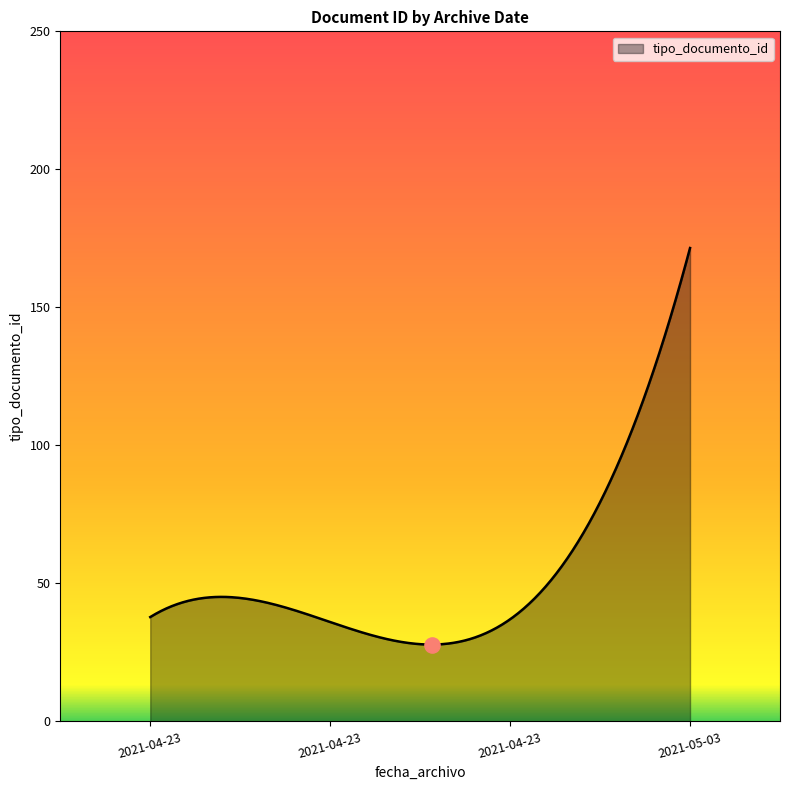

What is the minimum value shown in the chart?

27.8